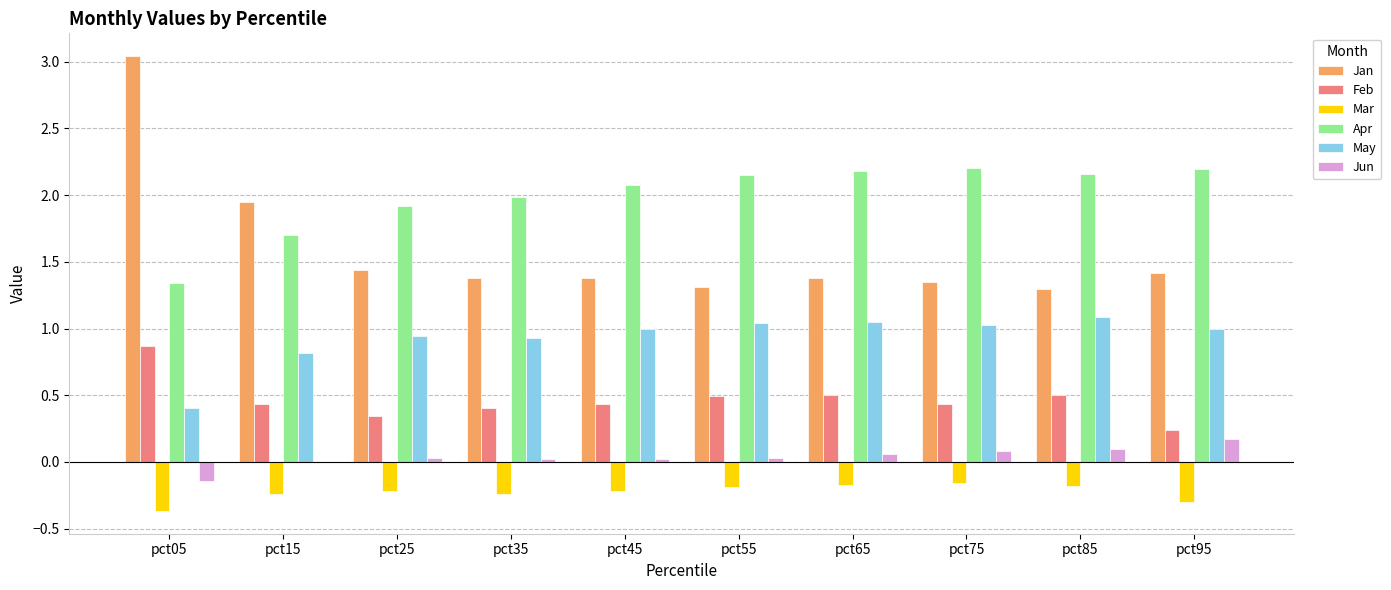

What is the total value across all series at pct05?

5.1